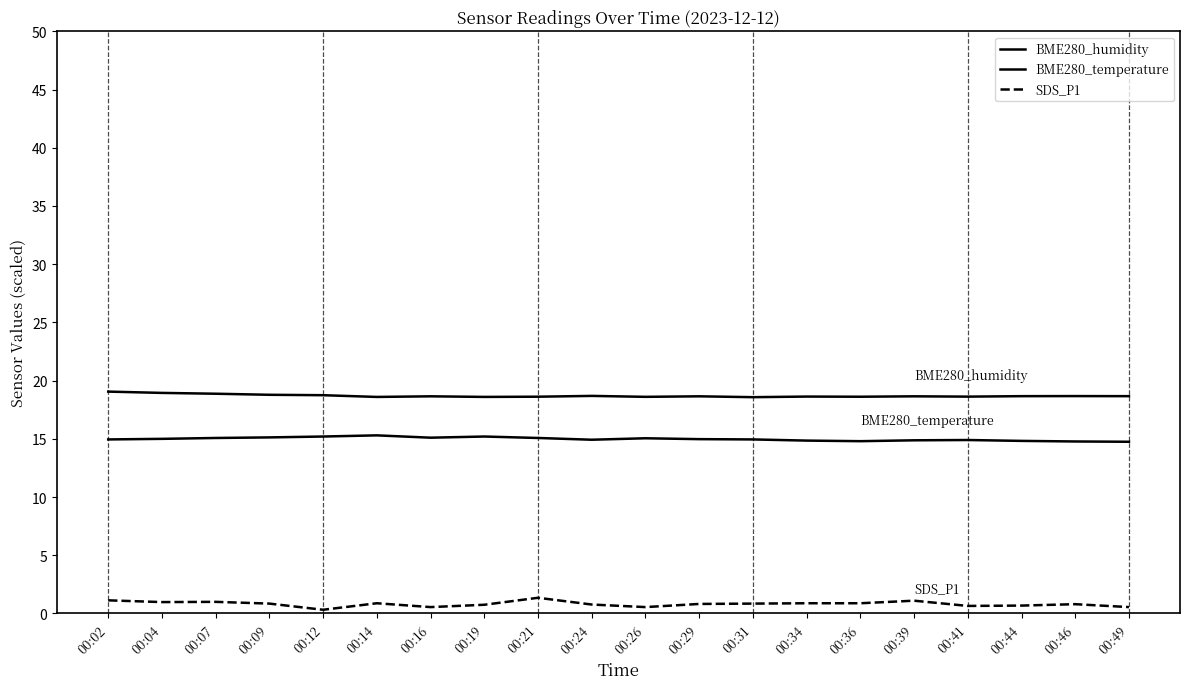

Does the chart have visible grid lines?

No